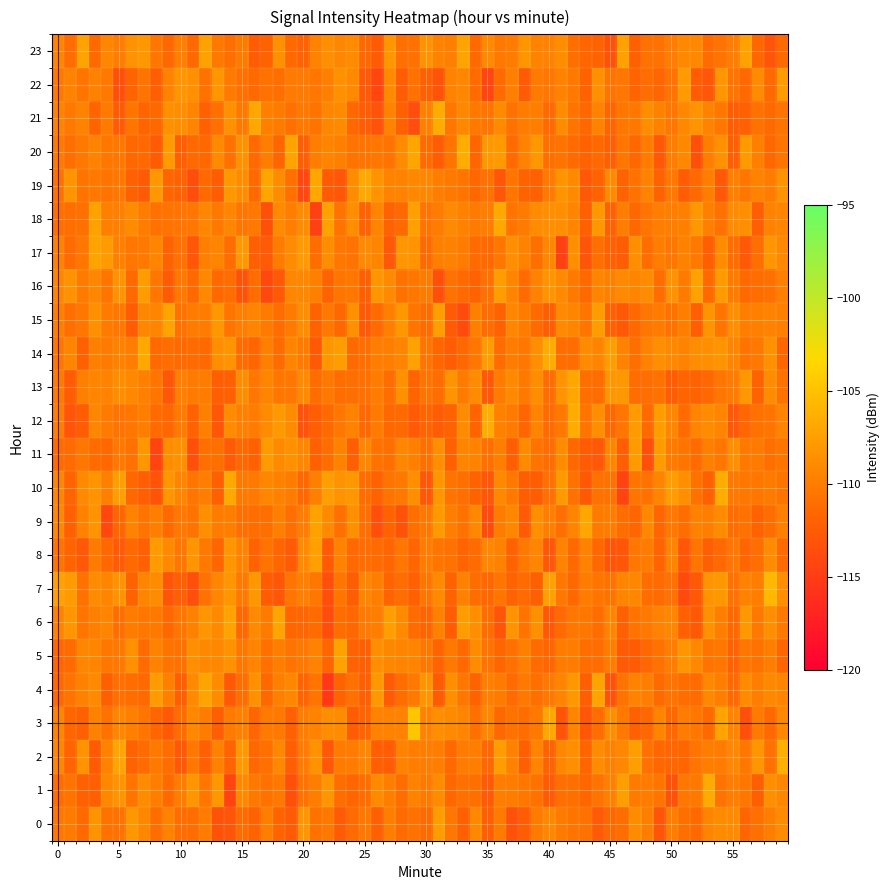

List the series in order of their peak value, highest first.

23, 0